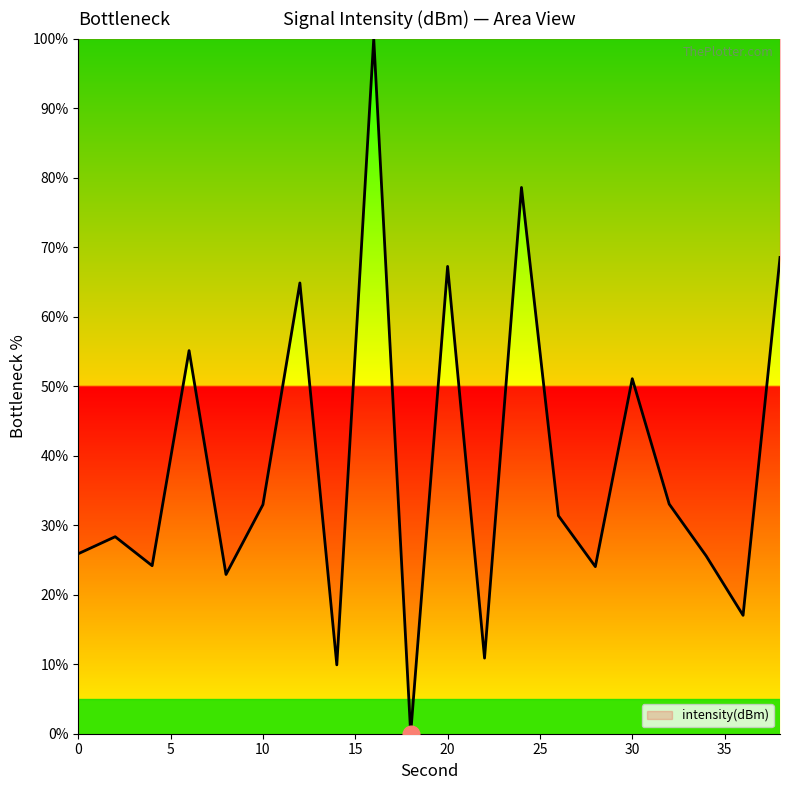

What is the maximum value shown in the chart?

100.0